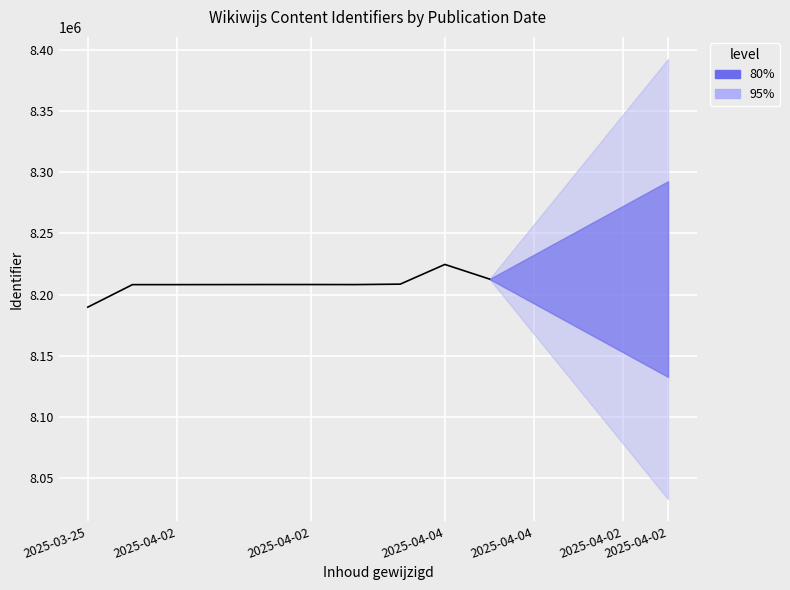

What is the sum of the values at 2025-03-25 and 2025-04-02?

16397793